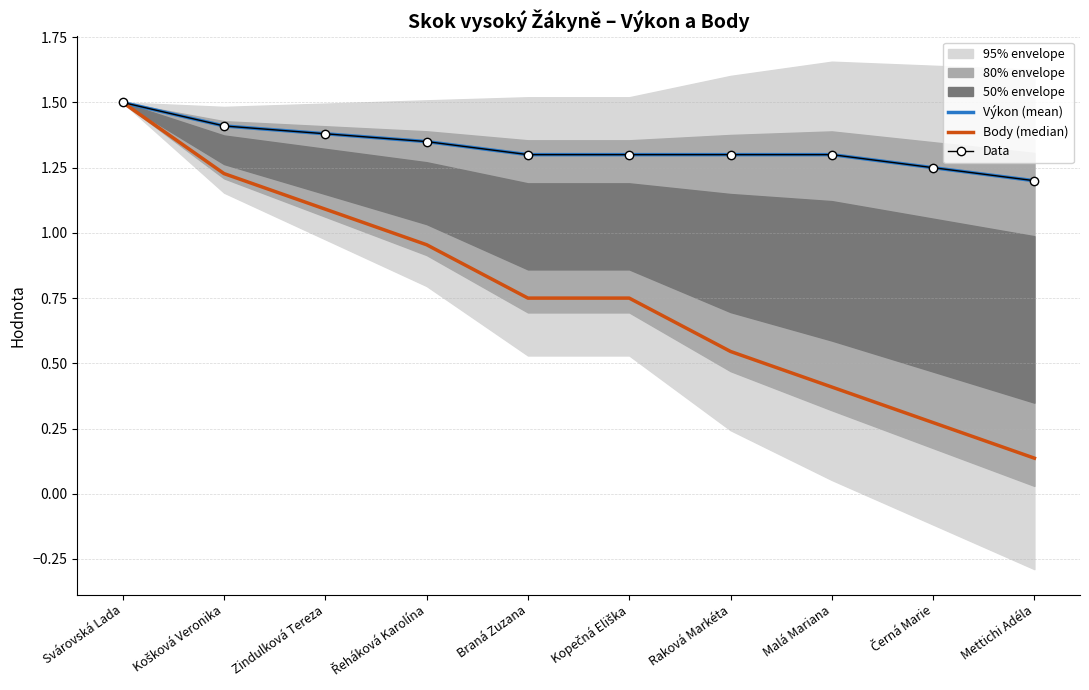

Reading left to right, extract all data points from this chart.

Výkon (mean): Svárovská Lada=1.5	Košková Veronika=1.4	Zindulková Tereza=1.4	Řeháková Karolína=1.4	Braná Zuzana=1.3	Kopečná Eliška=1.3	Raková Markéta=1.3	Malá Mariana=1.3	Černá Marie=1.2	Mettichi Adéla=1.2
Body (median): Svárovská Lada=1.5	Košková Veronika=1.2	Zindulková Tereza=1.1	Řeháková Karolína=1.0	Braná Zuzana=0.8	Kopečná Eliška=0.8	Raková Markéta=0.5	Malá Mariana=0.4	Černá Marie=0.3	Mettichi Adéla=0.1
Data: Svárovská Lada=1.5	Košková Veronika=1.4	Zindulková Tereza=1.4	Řeháková Karolína=1.4	Braná Zuzana=1.3	Kopečná Eliška=1.3	Raková Markéta=1.3	Malá Mariana=1.3	Černá Marie=1.2	Mettichi Adéla=1.2